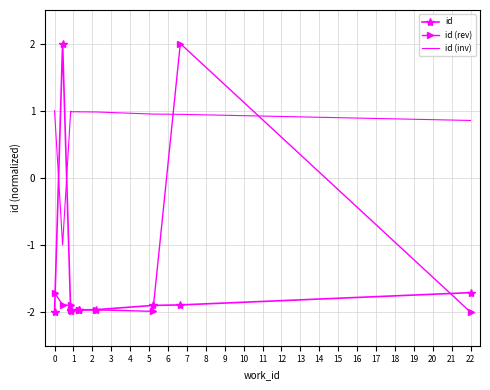

Reading left to right, what are all the values shown in this chart?

id: -2.0	2.0	-2.0	-2.0	-2.0	-2.0	-2.0	-1.9	-1.9	-1.7
id (rev): -1.7	-1.9	-1.9	-2.0	-2.0	-2.0	-2.0	-2.0	2.0	-2.0
id (inv): 1.0	-1.0	1.0	1.0	1.0	1.0	1.0	0.9	0.9	0.9